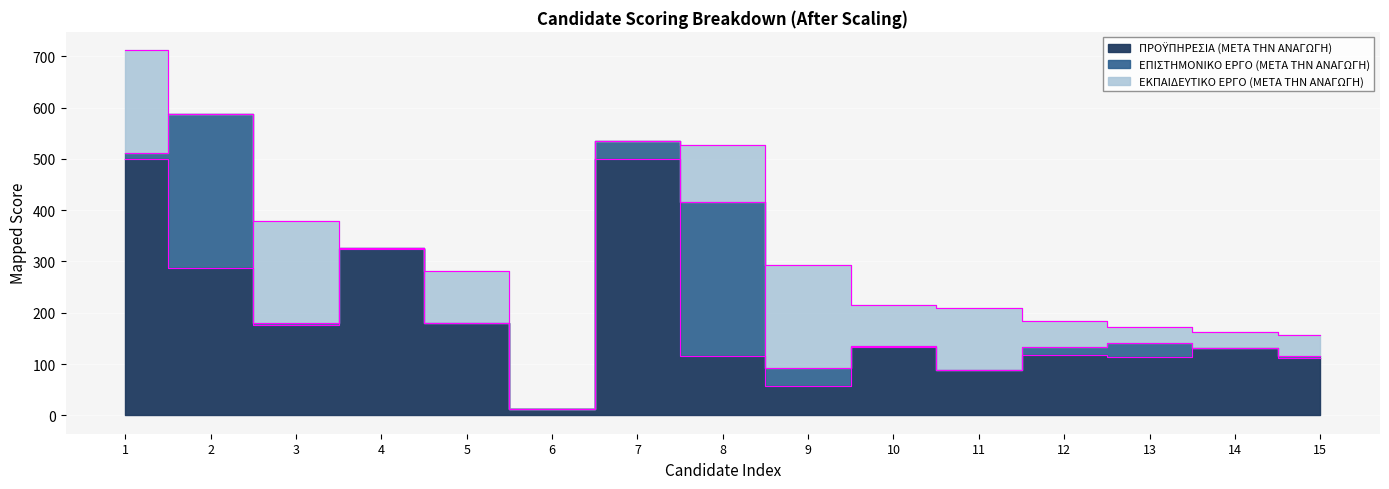

List the series in order of their peak value, lowest first.

ΕΚΠΑΙΔΕΥΤΙΚΟ ΕΡΓΟ (ΜΕΤΑ ΤΗΝ ΑΝΑΓΩΓΗ), ΕΠΙΣΤΗΜΟΝΙΚΟ ΕΡΓΟ (ΜΕΤΑ ΤΗΝ ΑΝΑΓΩΓΗ), ΠΡΟΫΠΗΡΕΣΙΑ (ΜΕΤΑ ΤΗΝ ΑΝΑΓΩΓΗ)